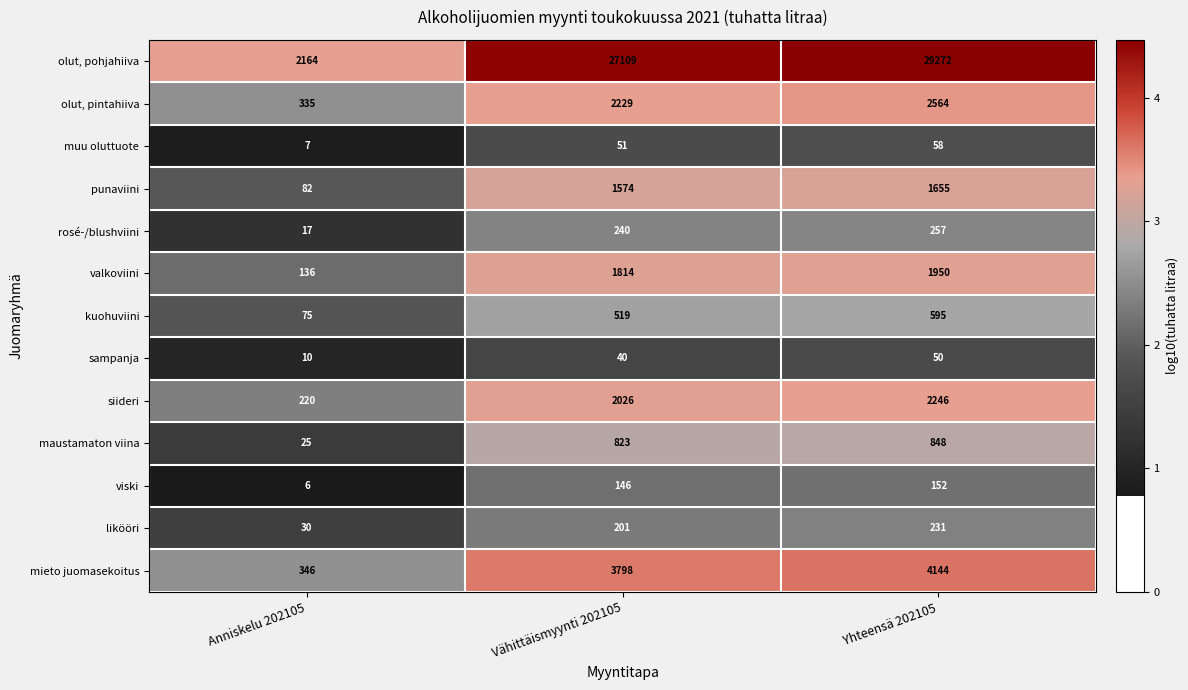

Which series has the largest total across all categories?

olut, pohjahiiva